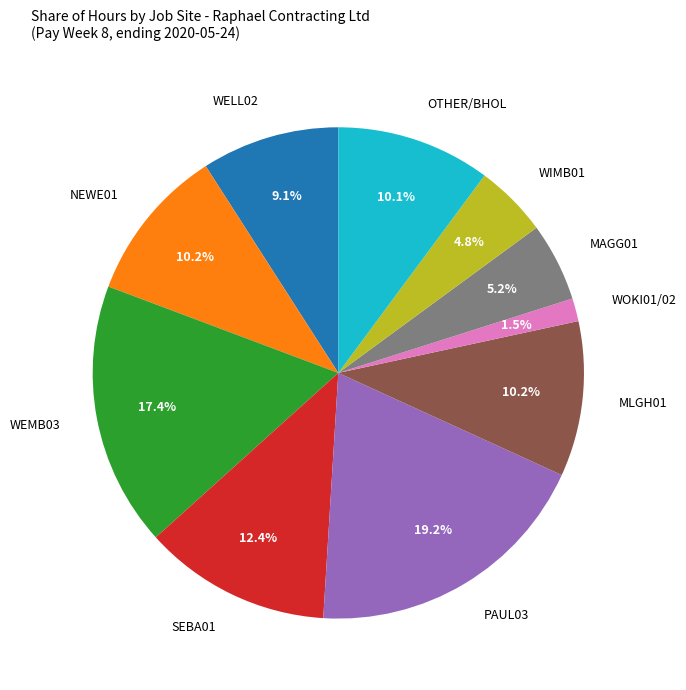

Is WEMB03 the majority of the pie?

No